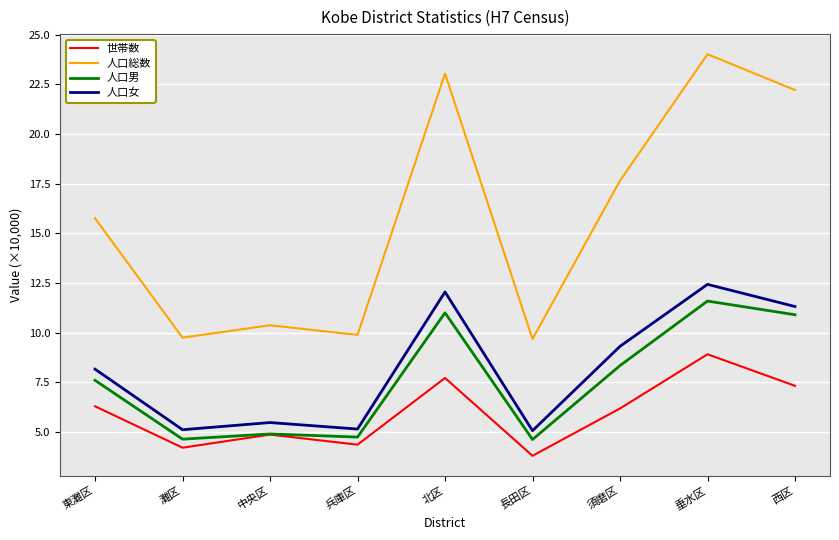

List the series in order of their peak value, lowest first.

世帯数, 人口男, 人口女, 人口総数